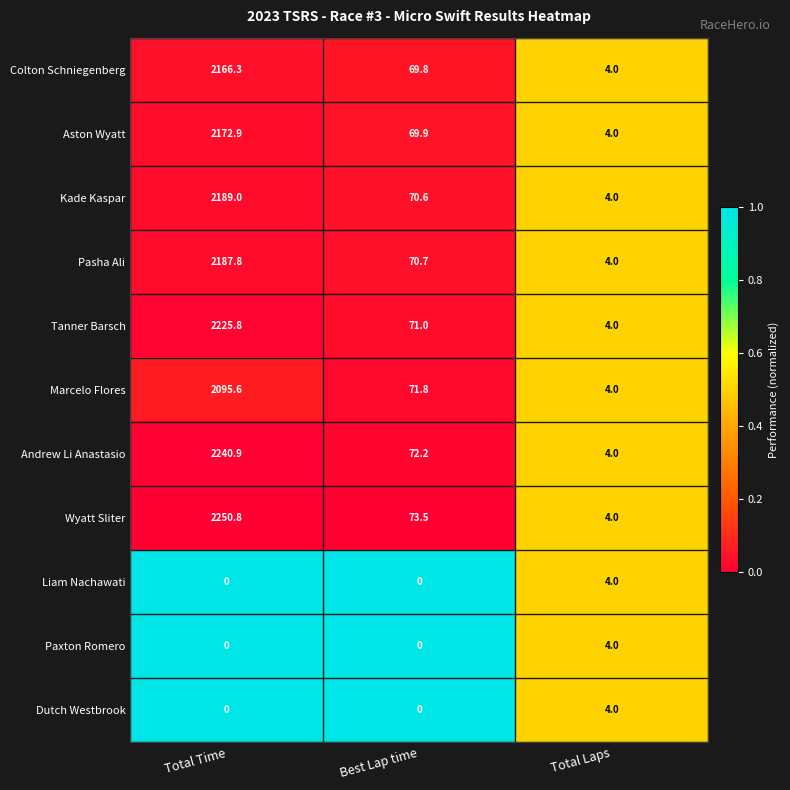

What is the maximum value shown in the chart?

2250.8